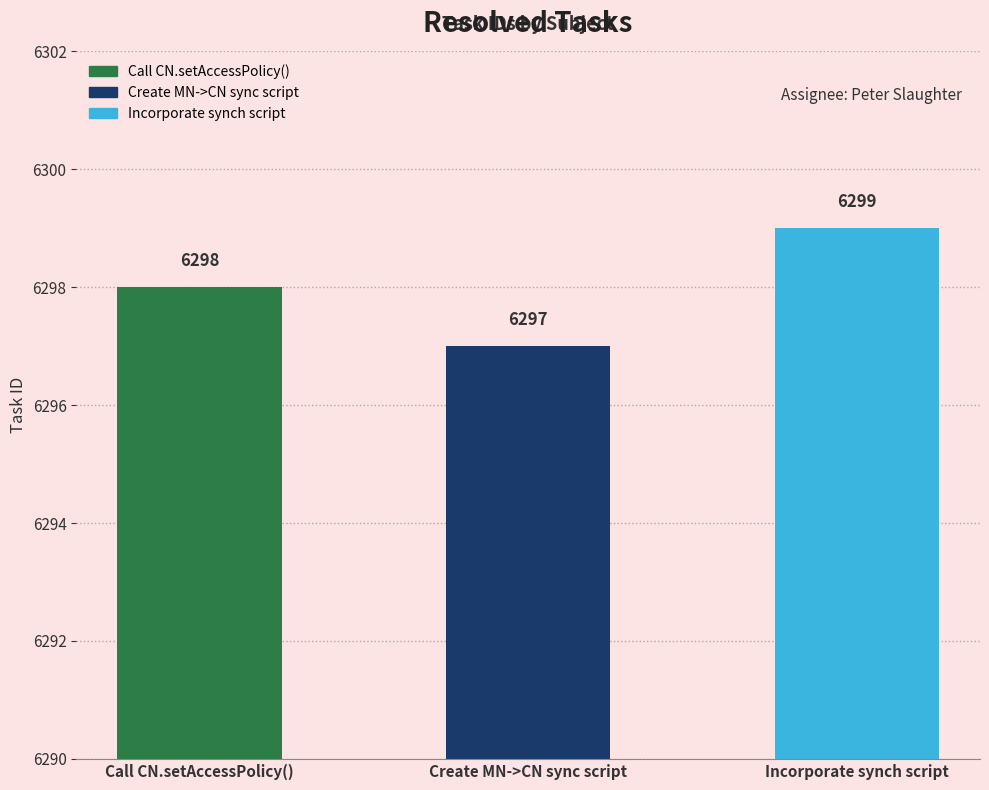

Reading right to left, list all the values displayed in this chart.

6299	6297	6298